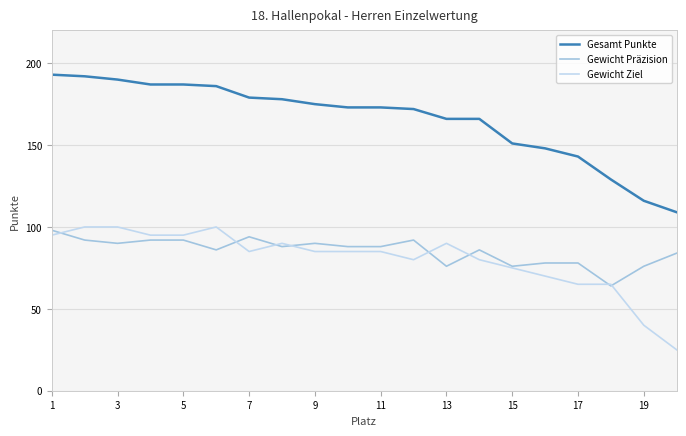

Which series has the largest total across all categories?

Gesamt Punkte